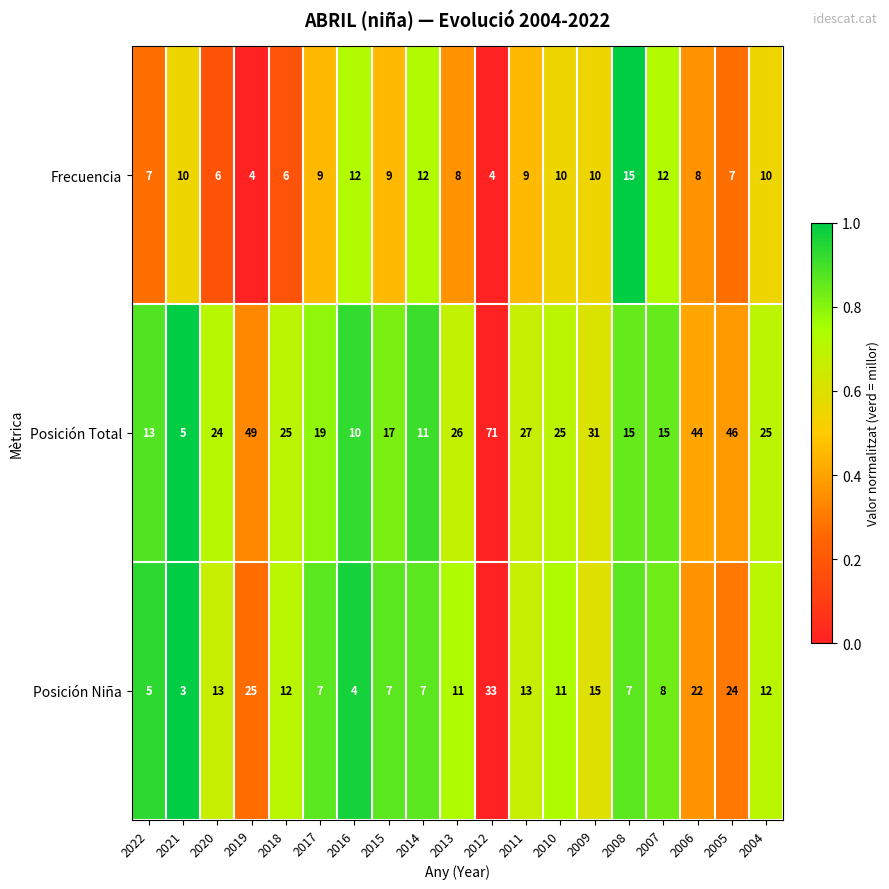

Which label corresponds to the largest value in the chart?

2012